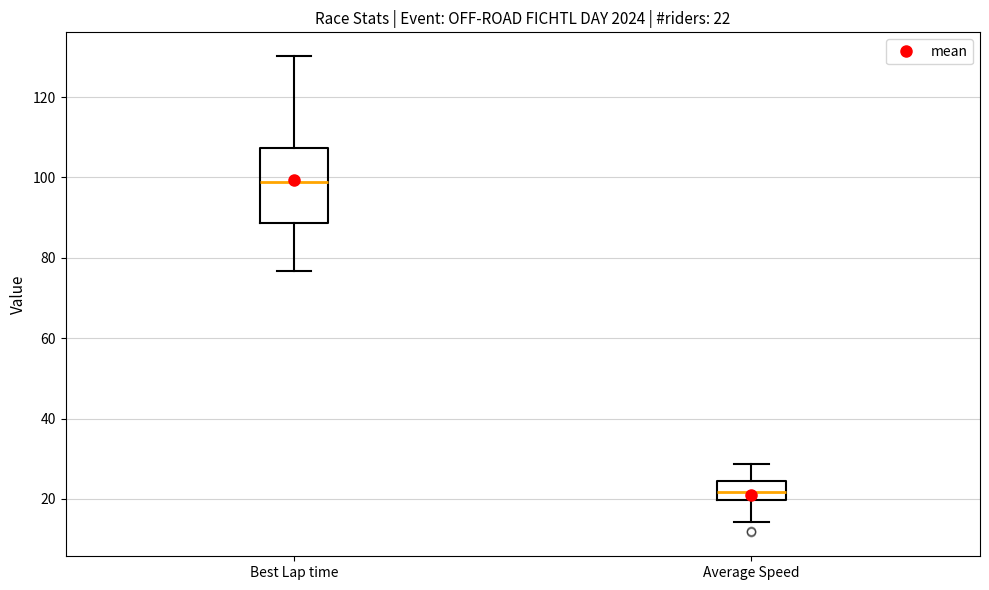

Which box's median line is the lowest?

Average Speed